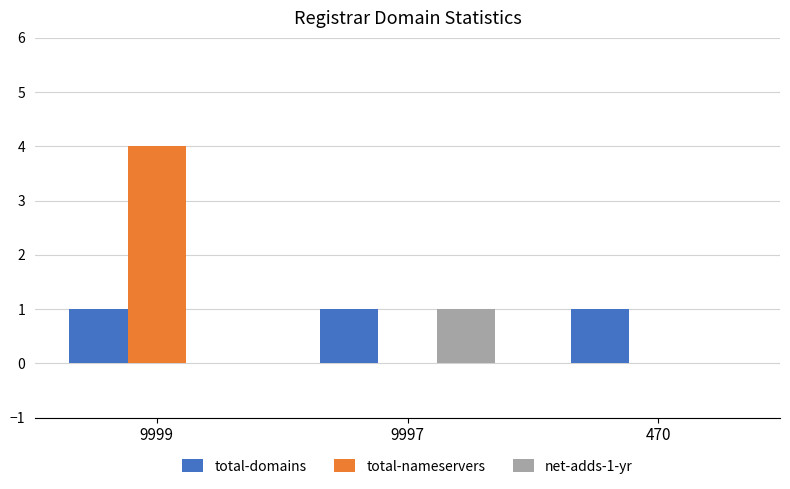

Read the total-nameservers value at 9999.

4